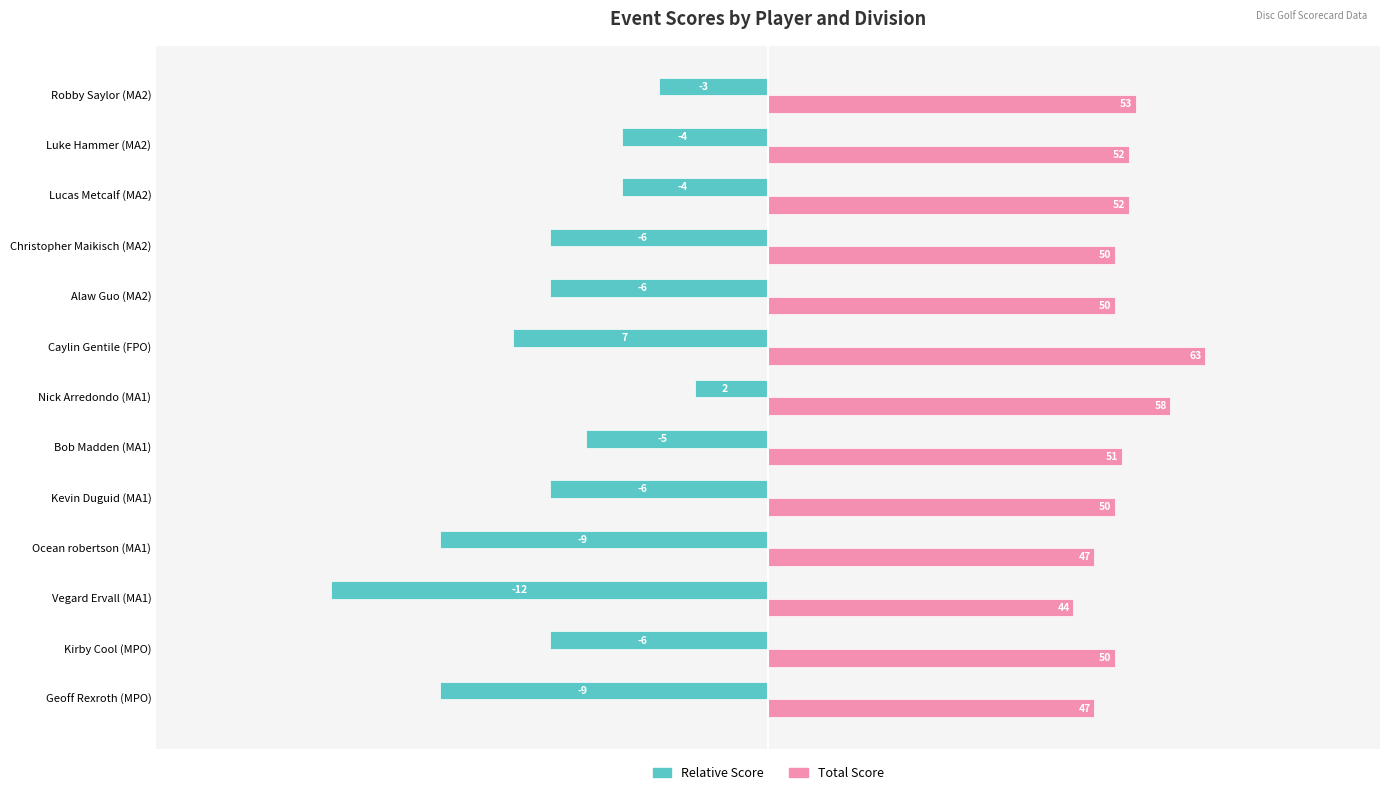

Is it true that Unmarried equals 16.8 at Caylin Gentile (FPO)?

False